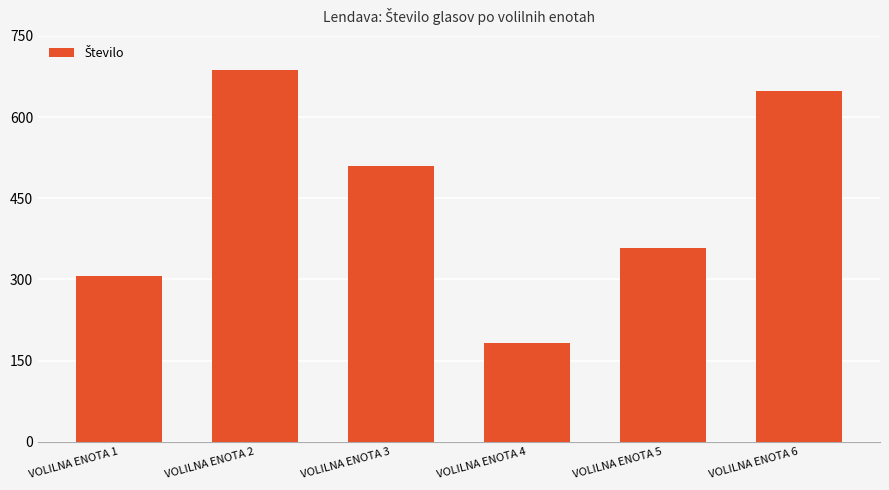

The value at VOLILNA ENOTA 2 is 687. True or false?

True